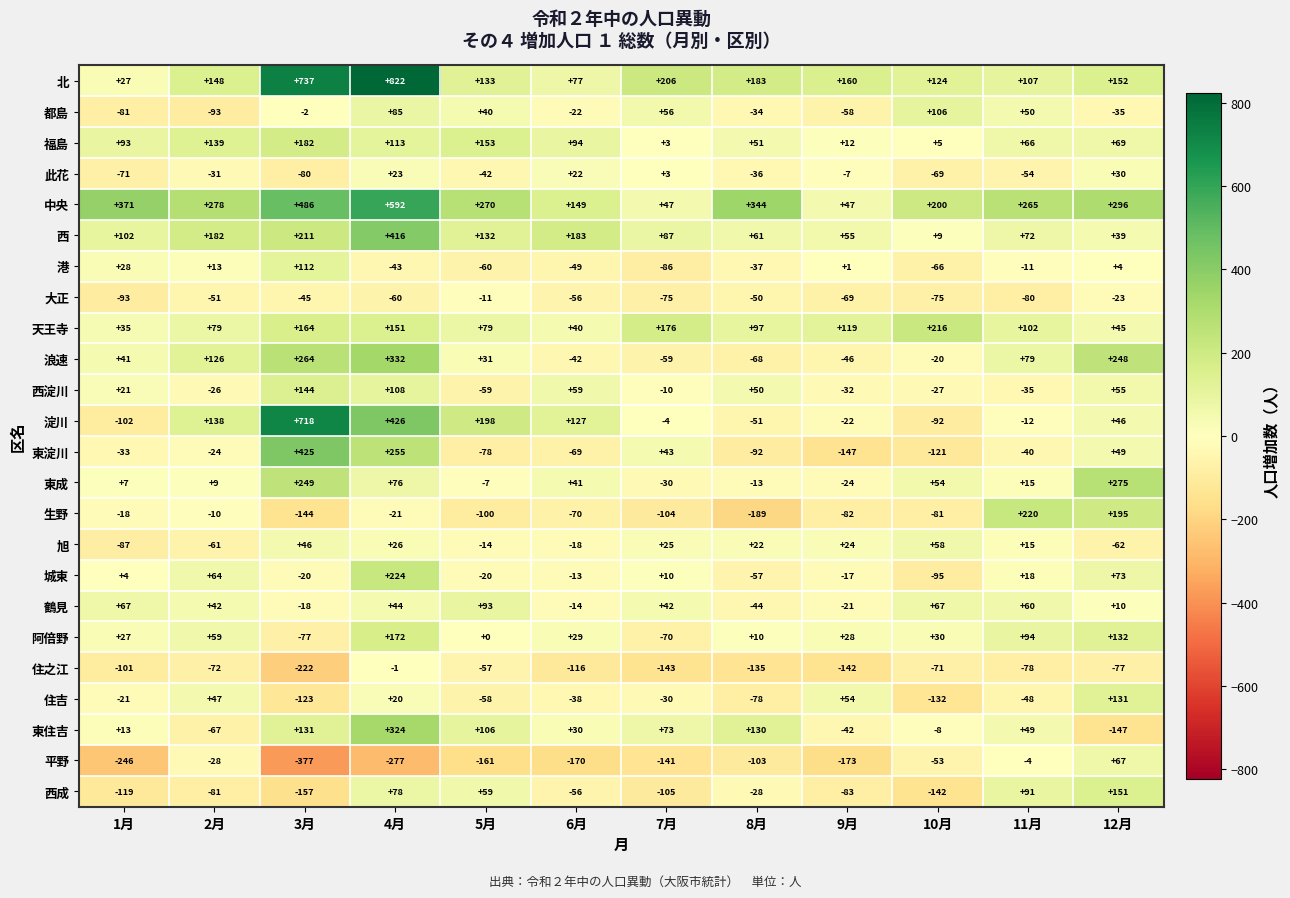

Is the value of 城東 at 12月 greater than the value of 大正 at 2月?

Yes